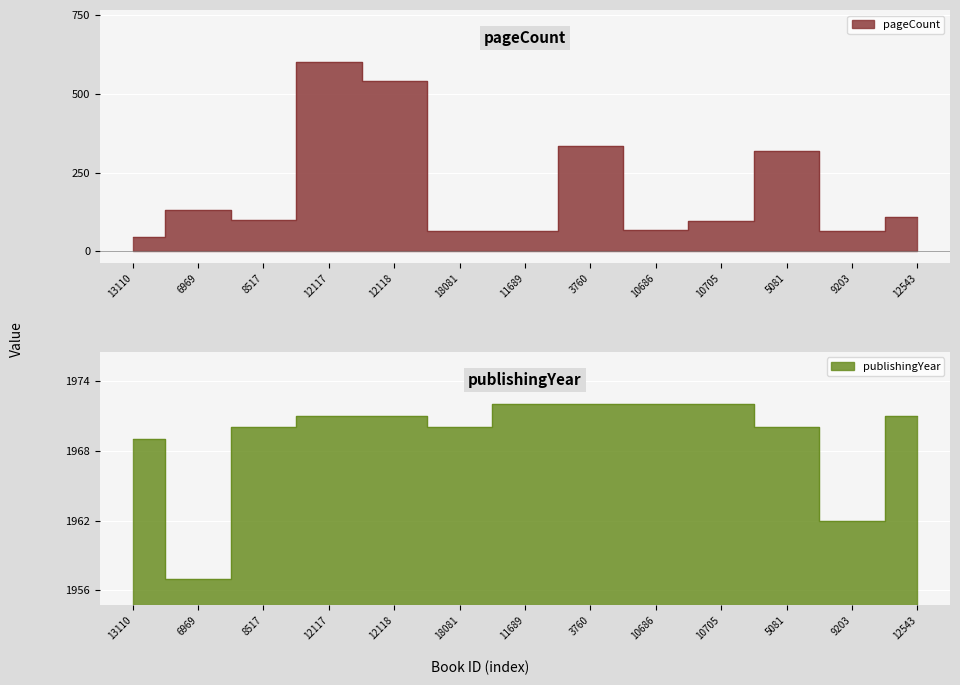

Which series changed the most between 13110 and 10686?

pageCount